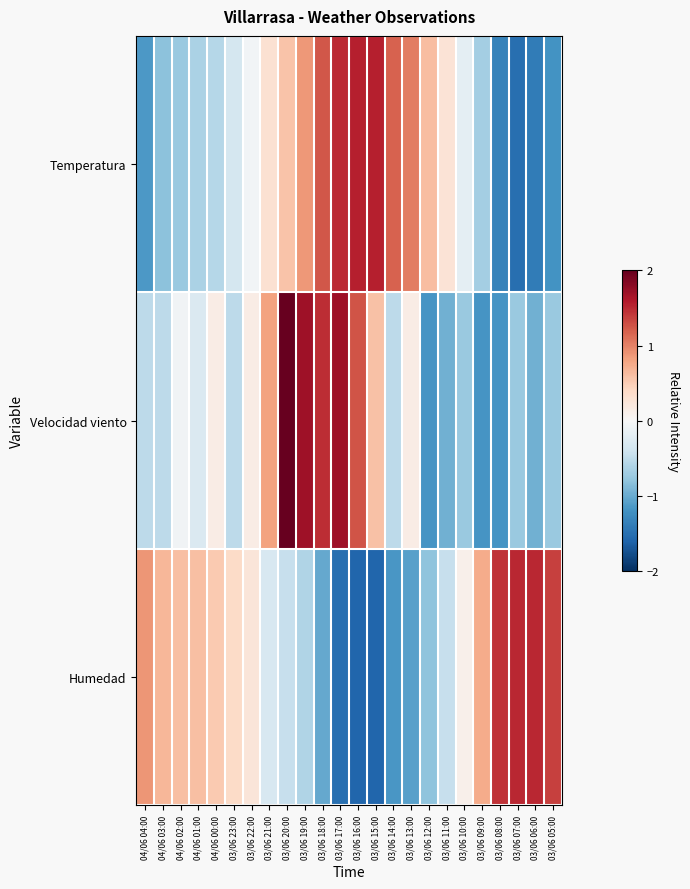

Between 04/06 03:00 and 03/06 05:00, which is larger?

04/06 03:00